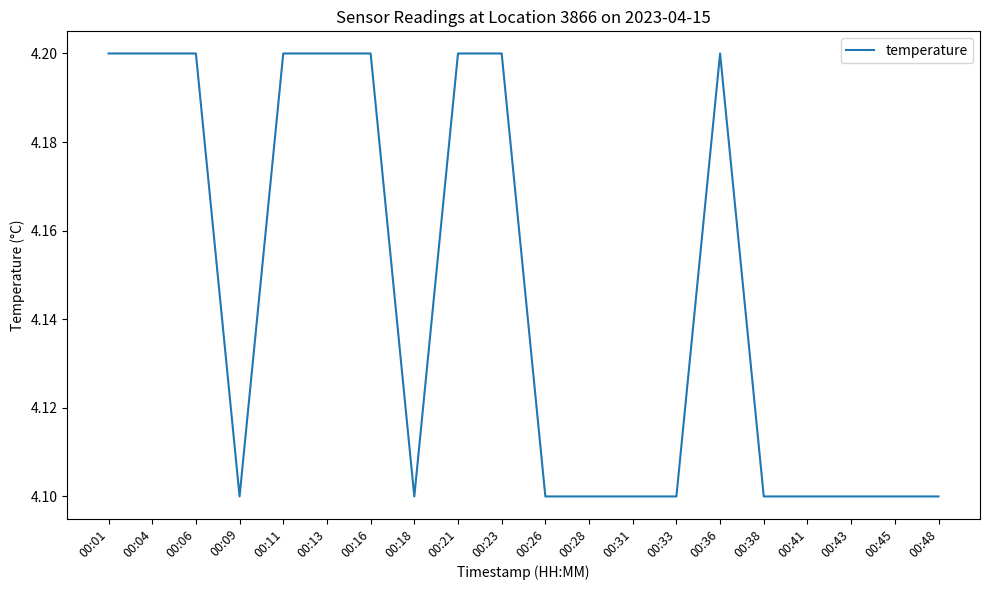

What is the sum of the values at 00:31 and 00:28?

8.2